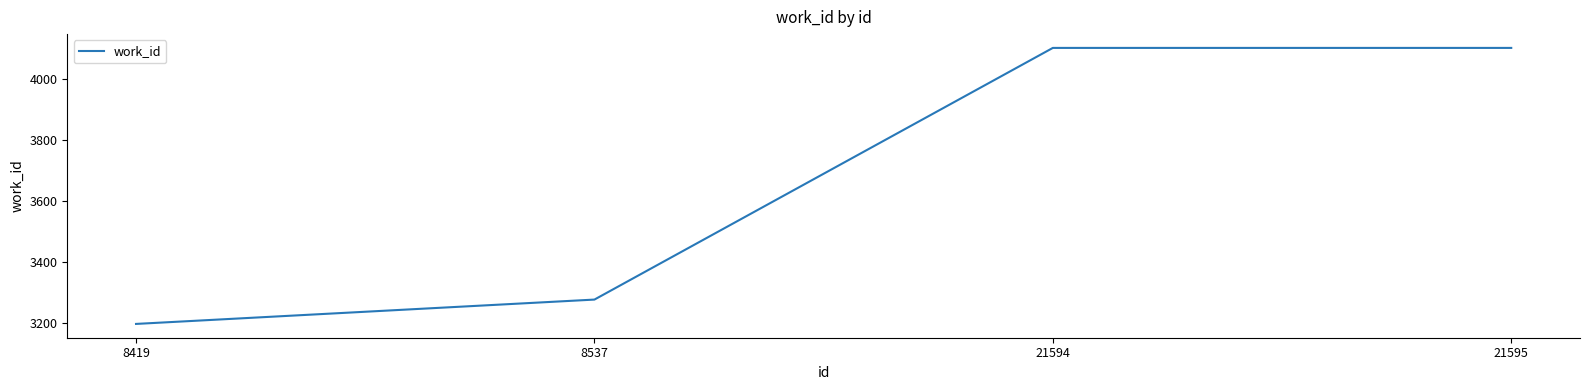

Reading right to left, transcribe all the data shown in this chart.

21595=4103	21594=4103	8537=3276	8419=3196